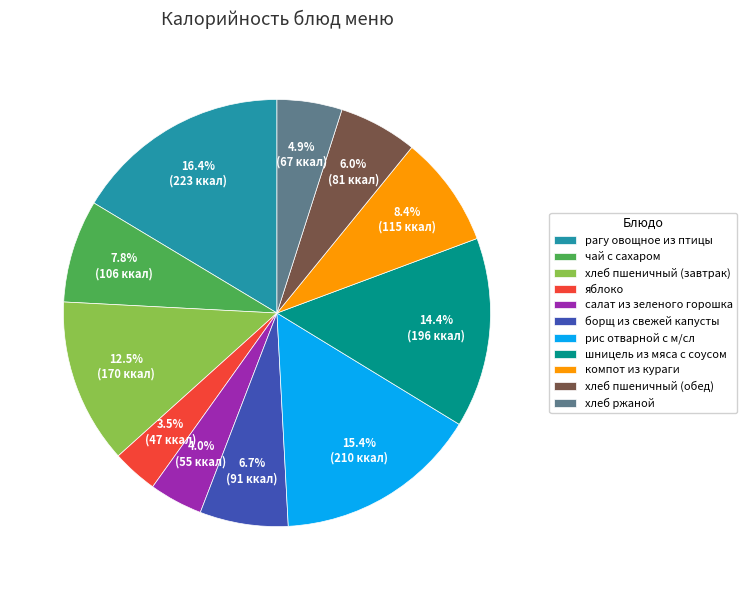

Does борщ из свежей капусты represent more than half of the total?

No